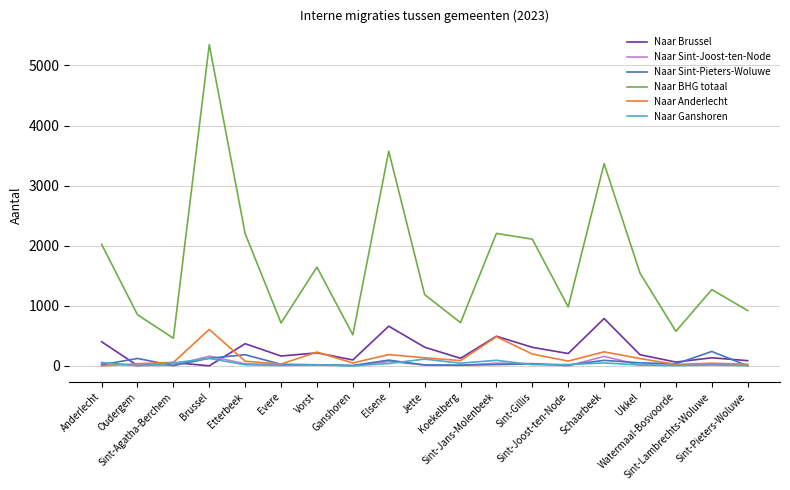

The Naar Anderlecht series shows 48 at Ganshoren. True or false?

True